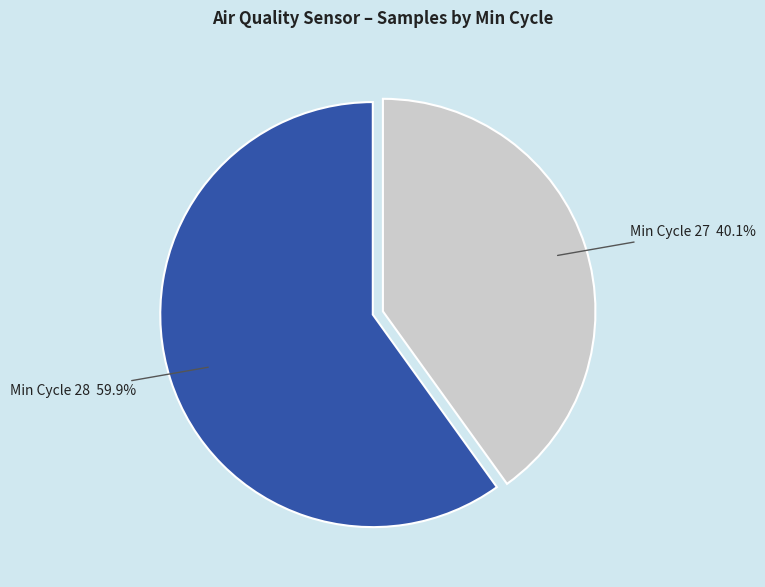

Is there any slice that represents more than half of the pie?

Yes